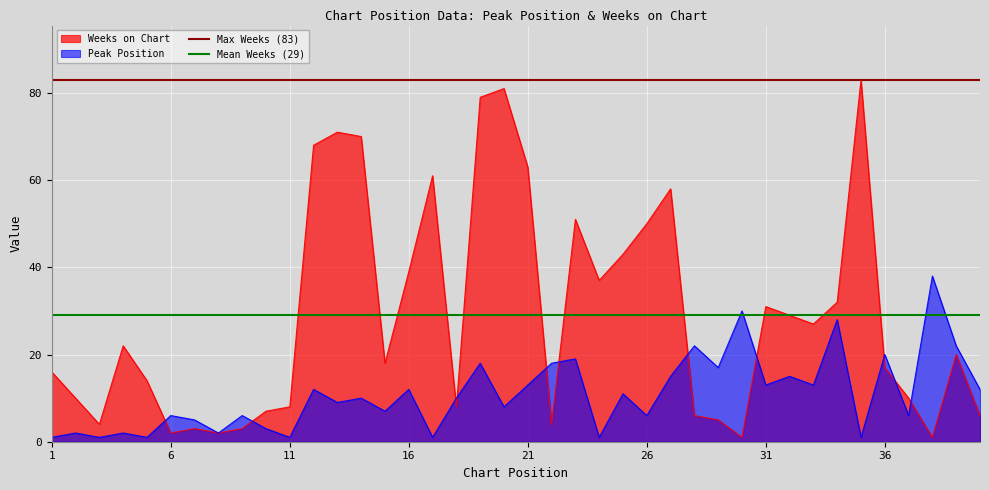

Where is Mean Weeks (29) nearest to the value 29?

1